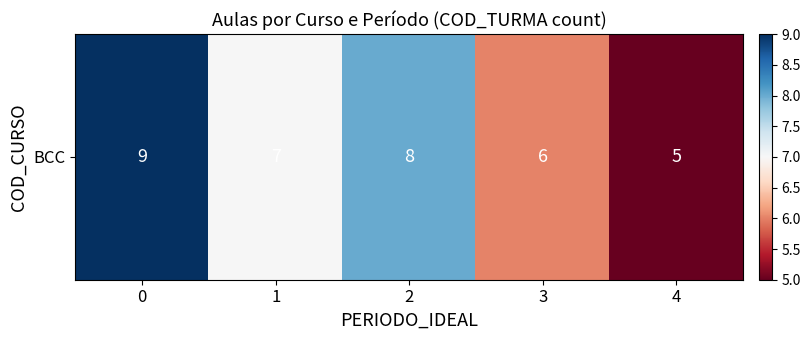

How many categories are shown in the chart?

5